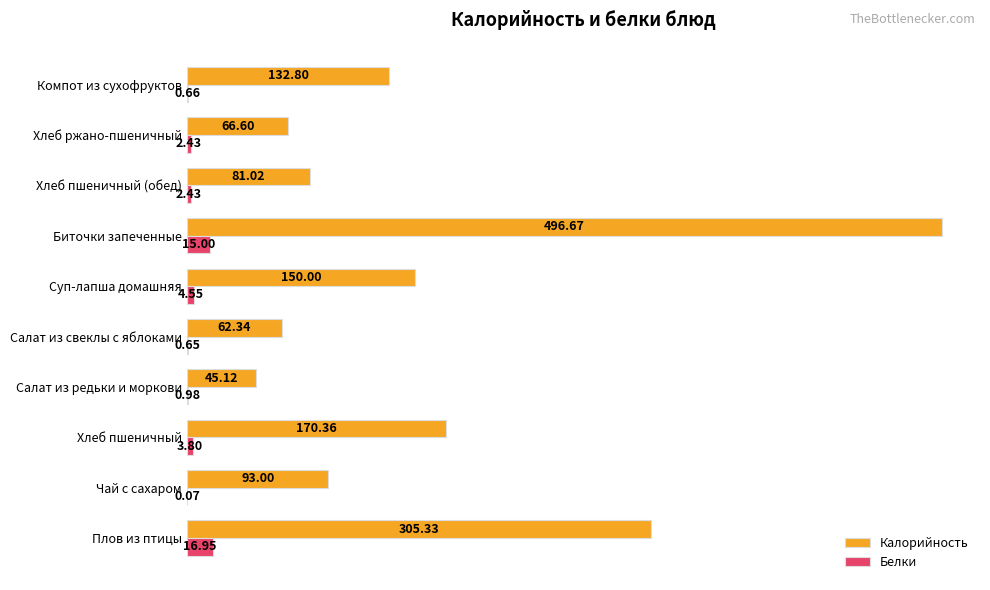

Which category has the highest value across all series?

Биточки запеченные